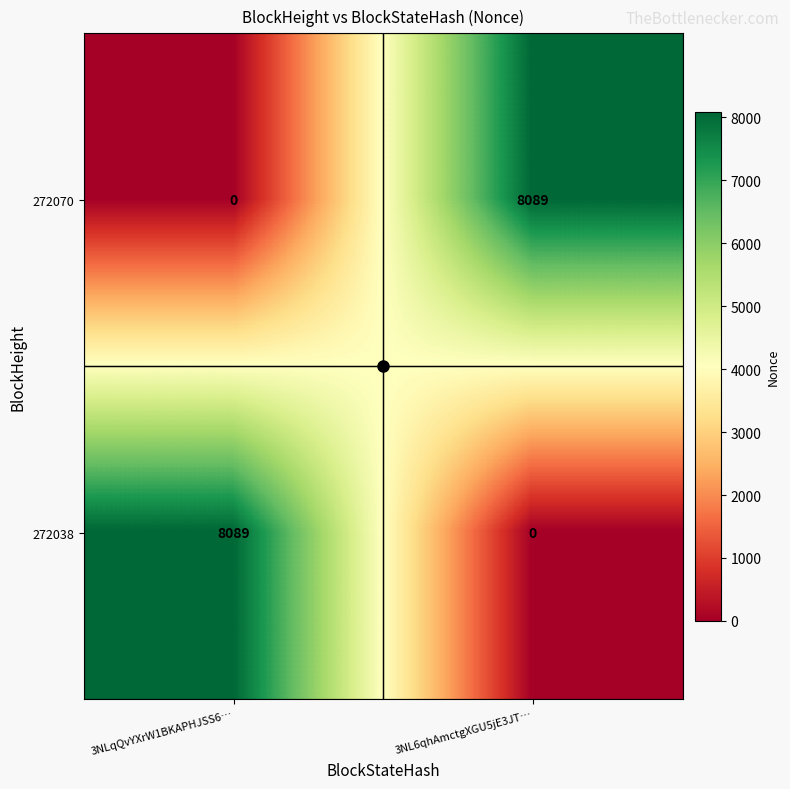

At which label is 272038 closest to 4044?

3NL6qhAmctgXGU5jE3JT…